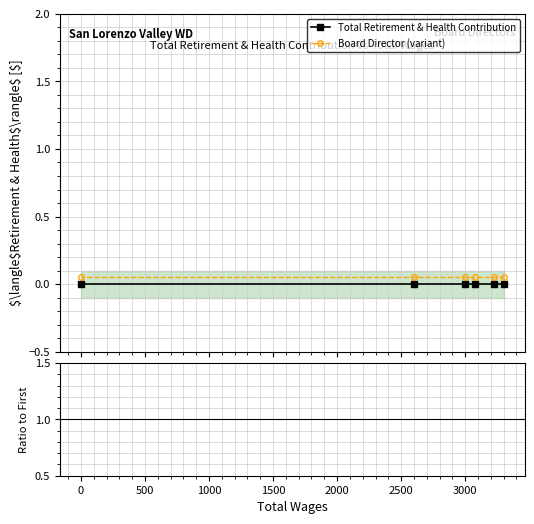

List the series in order of their peak value, highest first.

Board Director (variant), Total Retirement & Health Contribution, Ratio